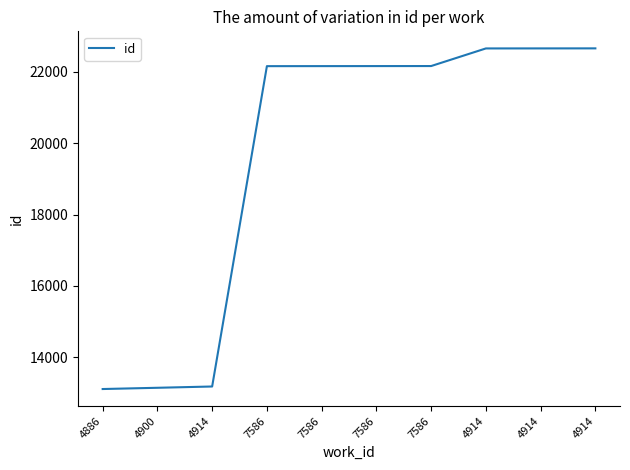

How many values are below 22165?

5